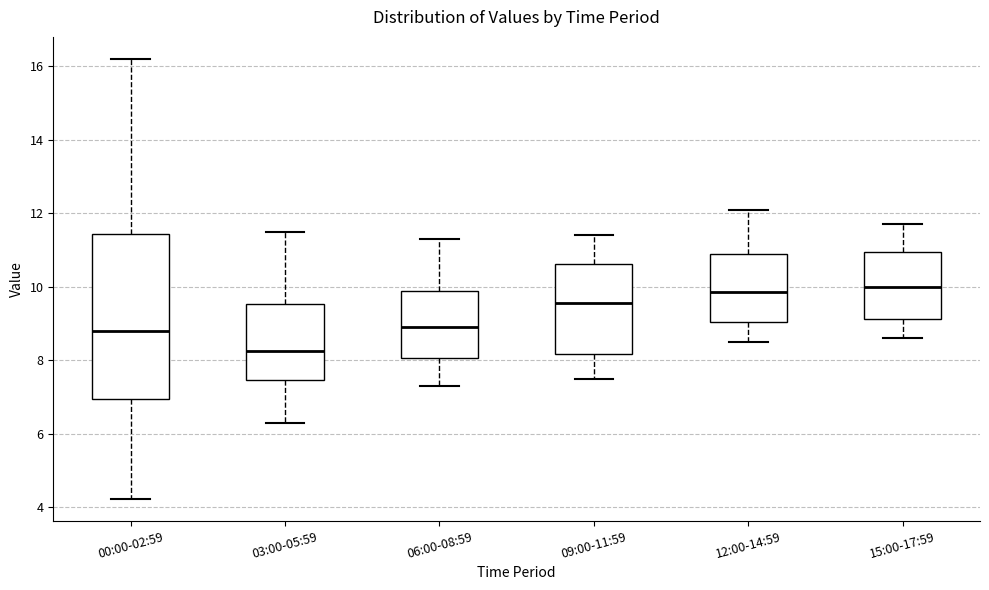

Where does the upper whisker of the box for 00:00-02:59 end on the y-axis? The values are not printed on the chart, so give them approximately, as read against the axis.

16.2